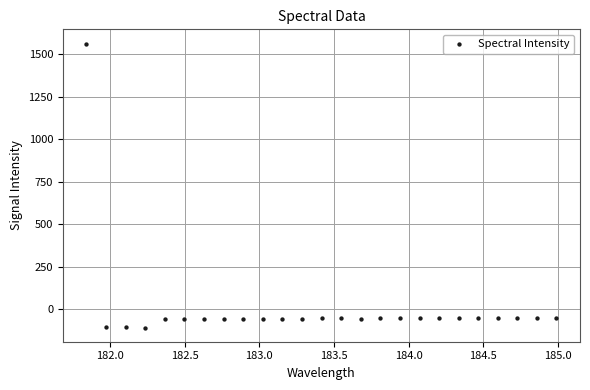

What is the range of Y values (max minus min)?

1671.3